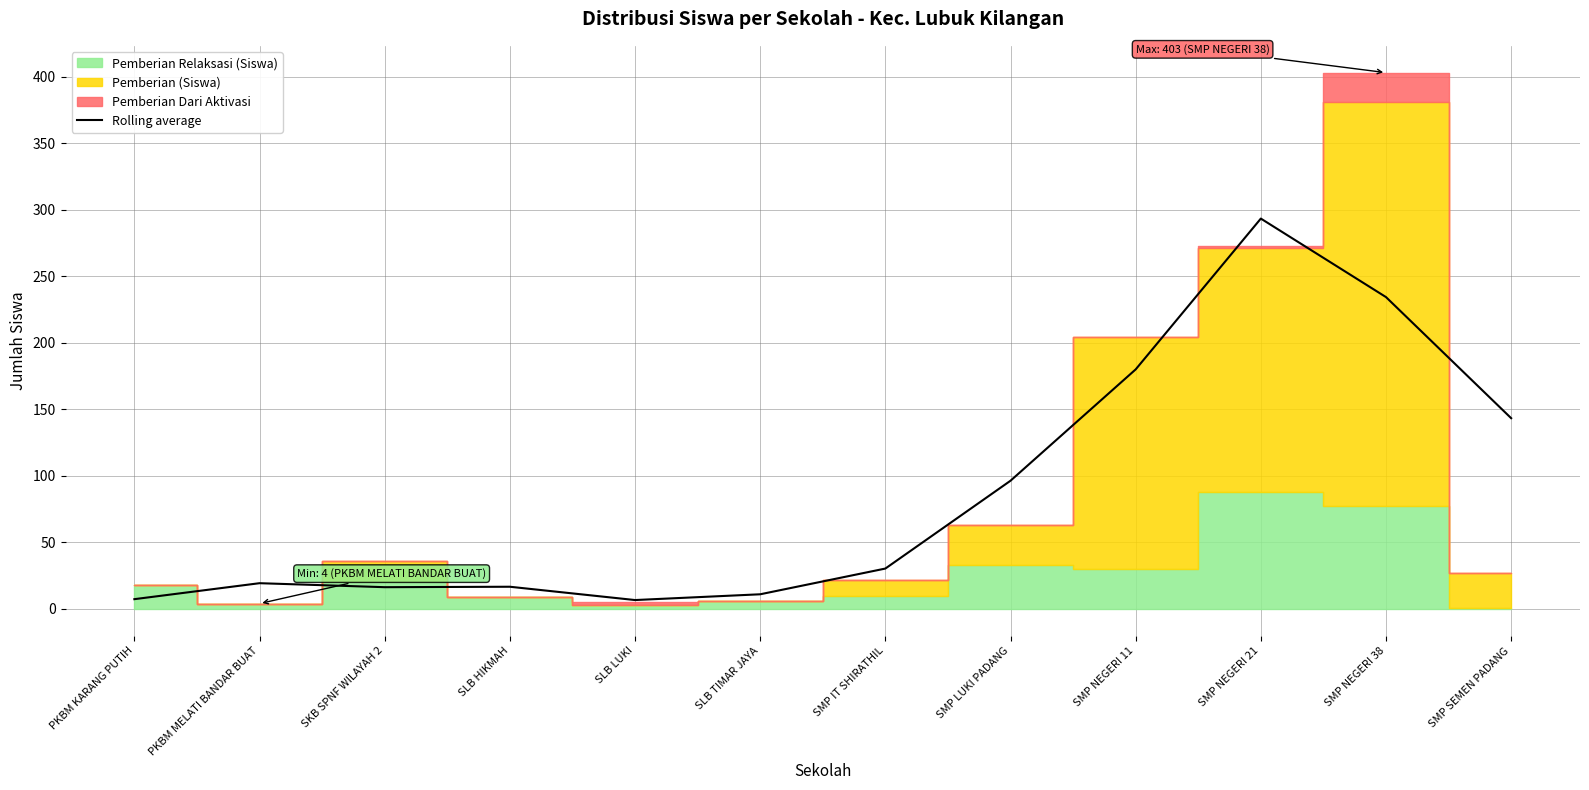

What is the sum of the values at PKBM MELATI BANDAR BUAT and SLB TIMAR JAYA?

30.3